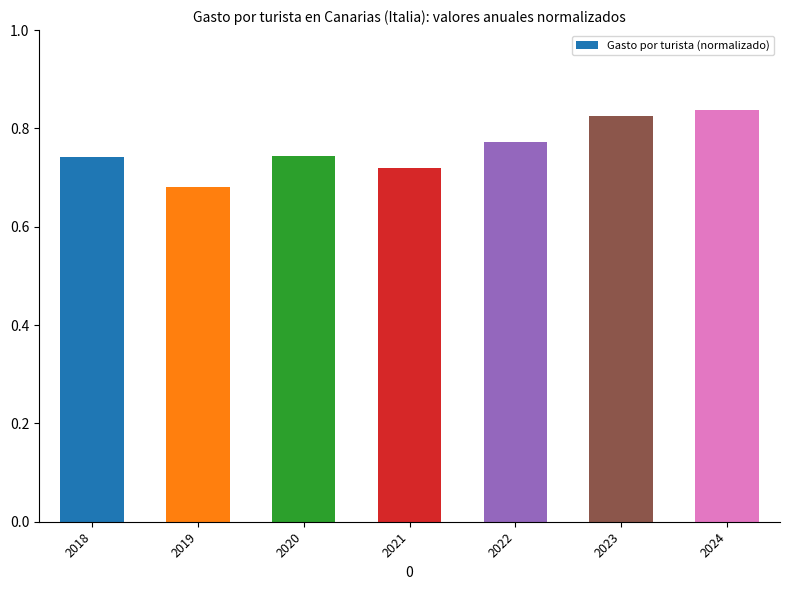

Does the chart contain stacked bars?

No